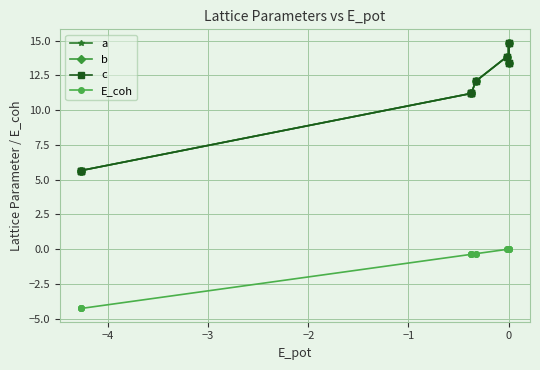

How many lines are shown in the chart?

4